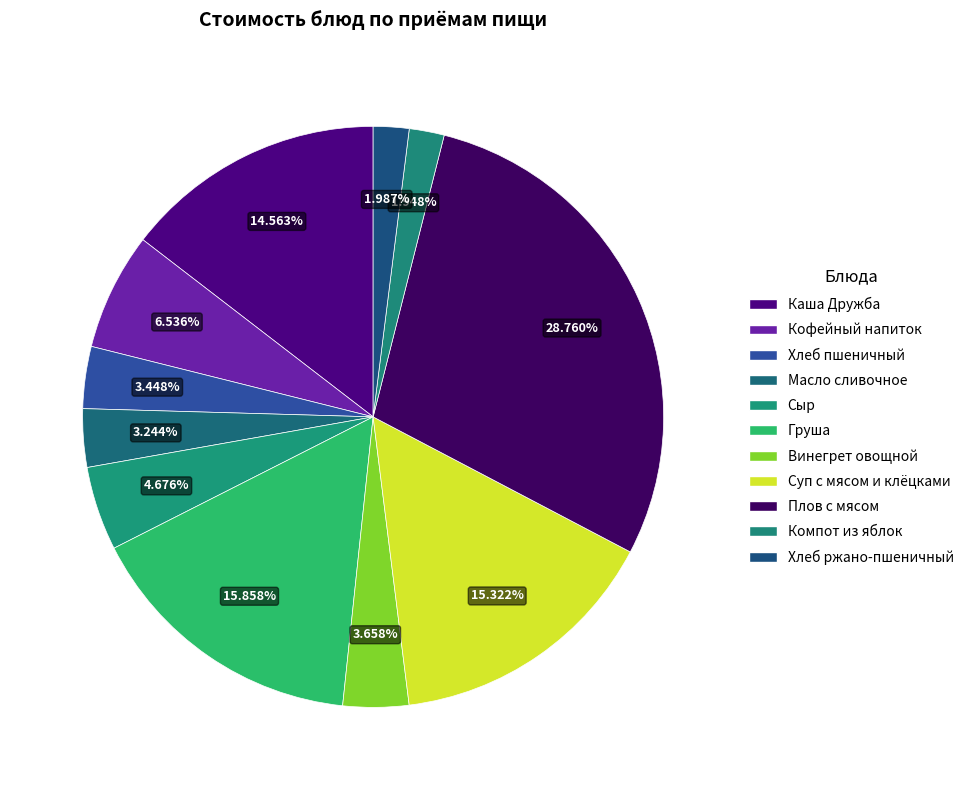

How many segments does this pie chart have?

11